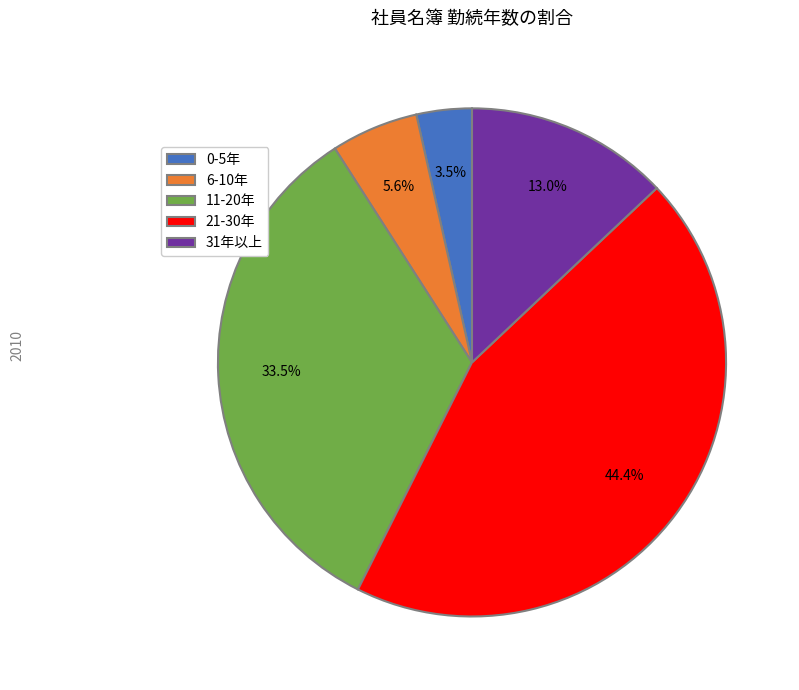

Count the number of slices in the pie.

5